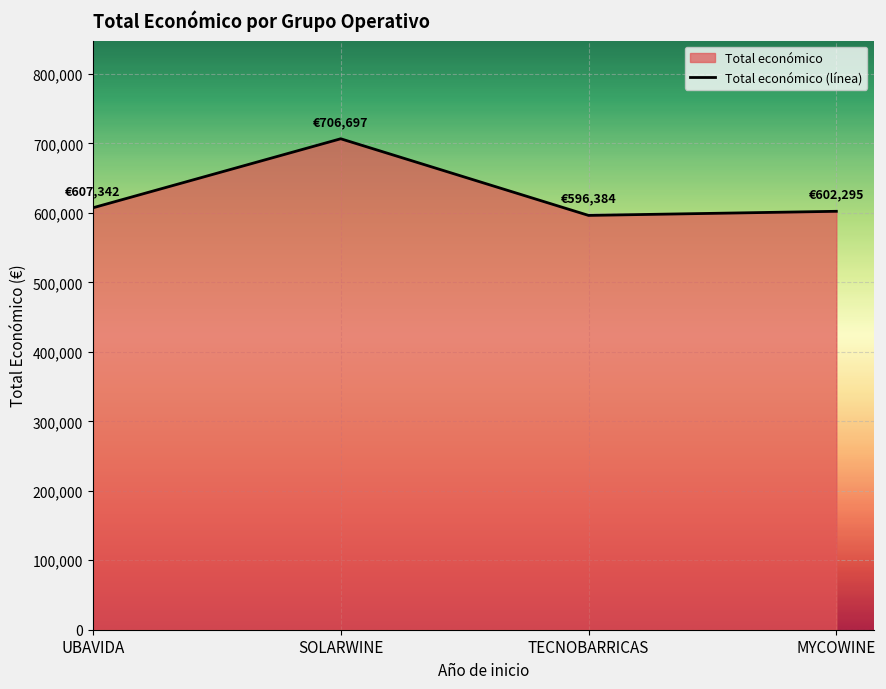

Which has a higher value, SOLARWINE or MYCOWINE?

SOLARWINE